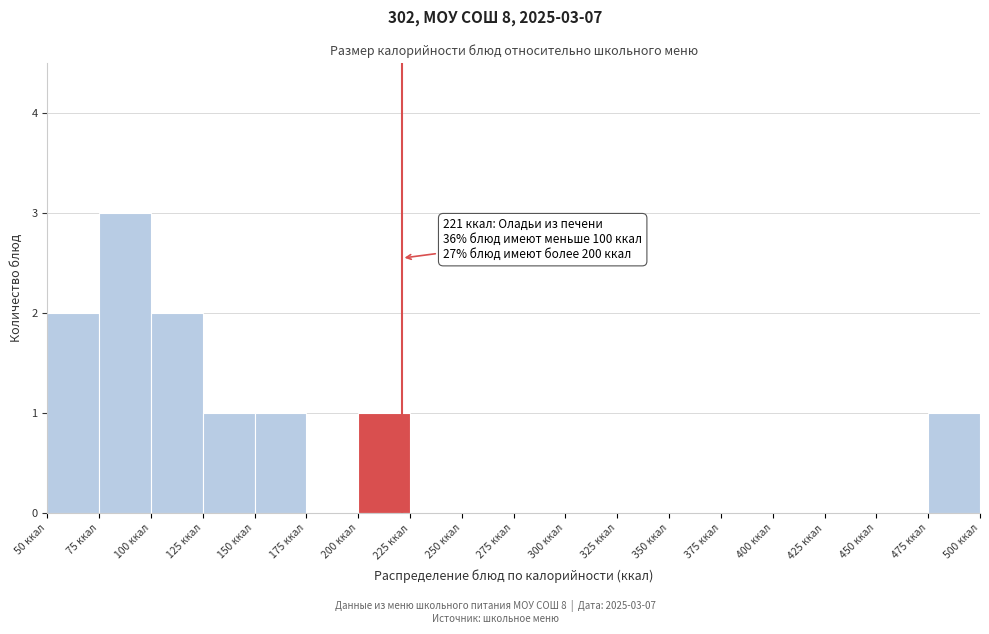

Over which range of the x-axis is the bar tallest?

75 to 100